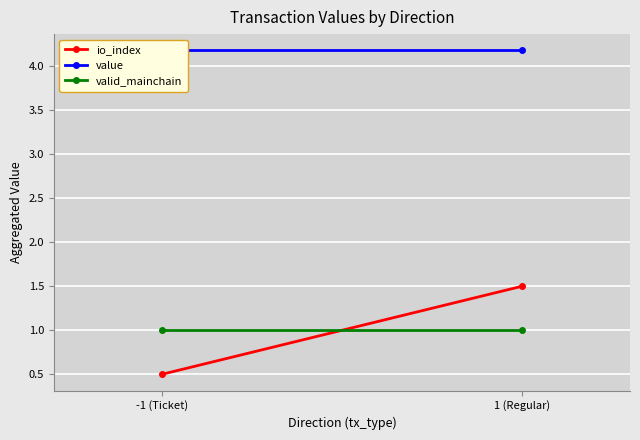

What is the total value across all series at -1 (Ticket)?

5.7